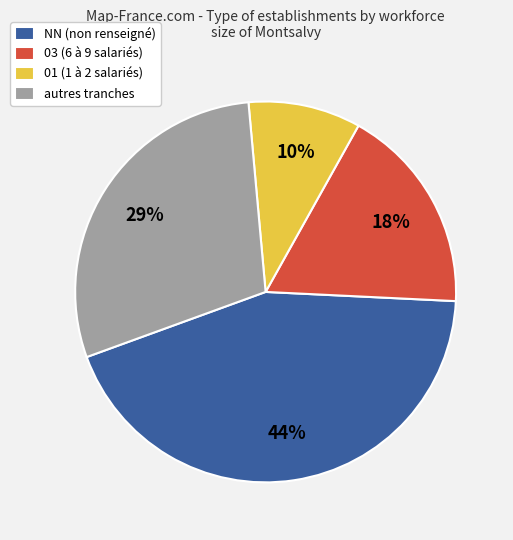

What percentage is the NN (non renseigné) slice, to the nearest percent?

44%